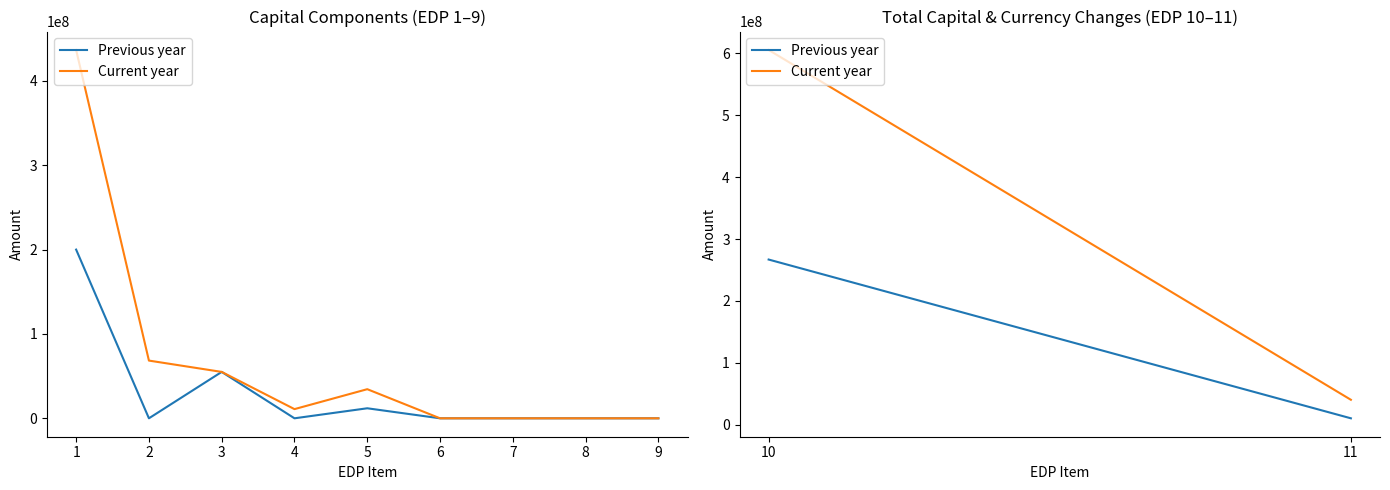

Which series has the largest total across all categories?

Current year